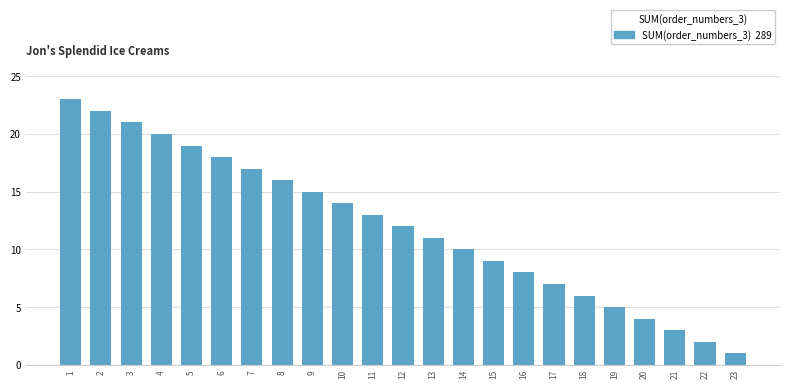

At which category does the chart reach its minimum across all series?

23